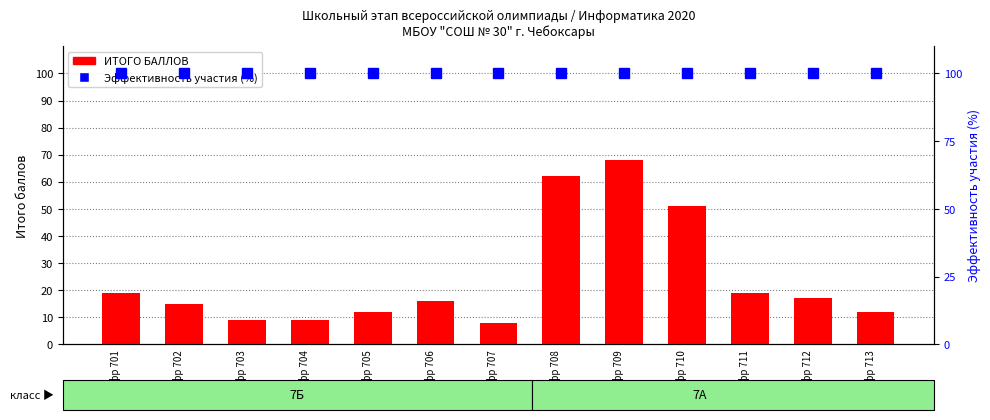

Between Шифр 703 and Шифр 712, which series saw the biggest shift?

ИТОГО БАЛЛОВ